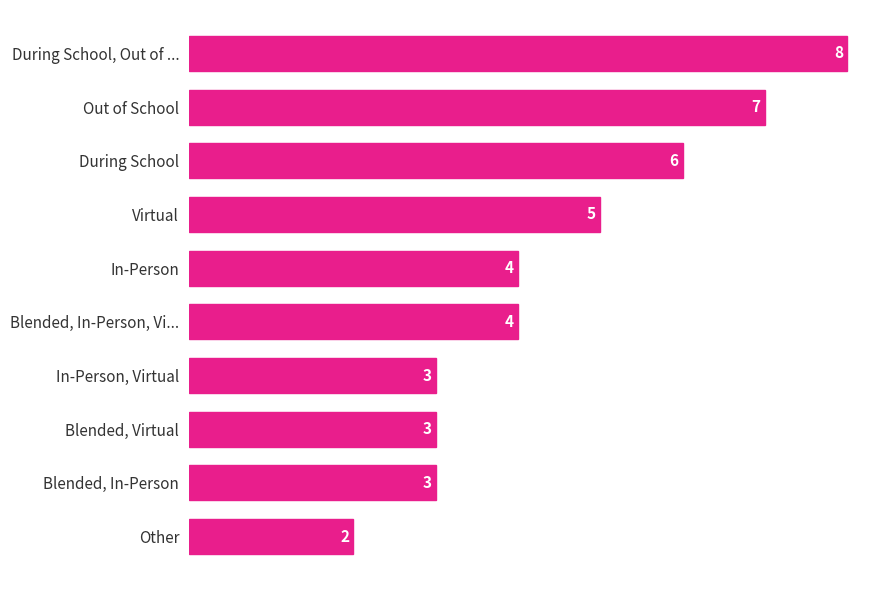

Which has a higher value, Blended, In-Person or Blended, In-Person, Vi...?

Blended, In-Person, Vi...